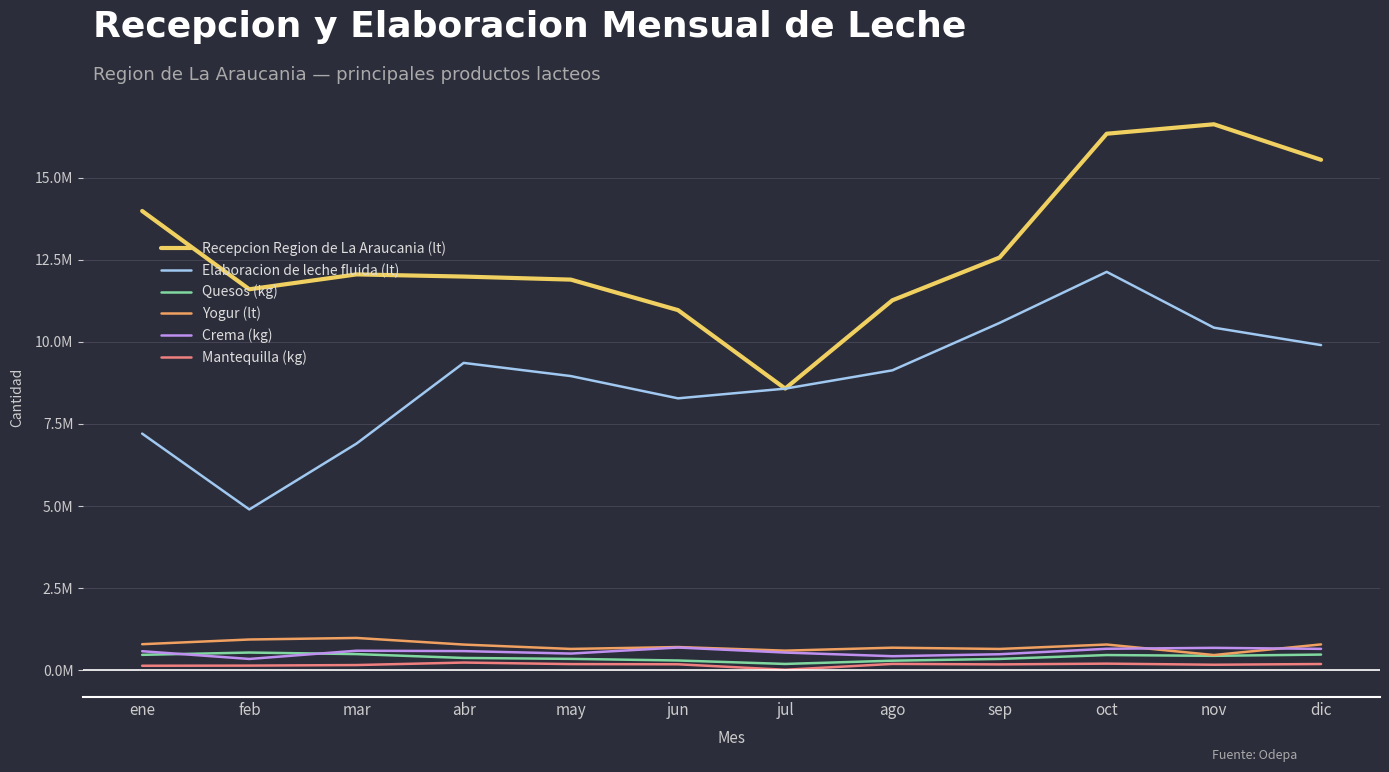

Where is the first local maximum for Mantequilla (kg)?

abr